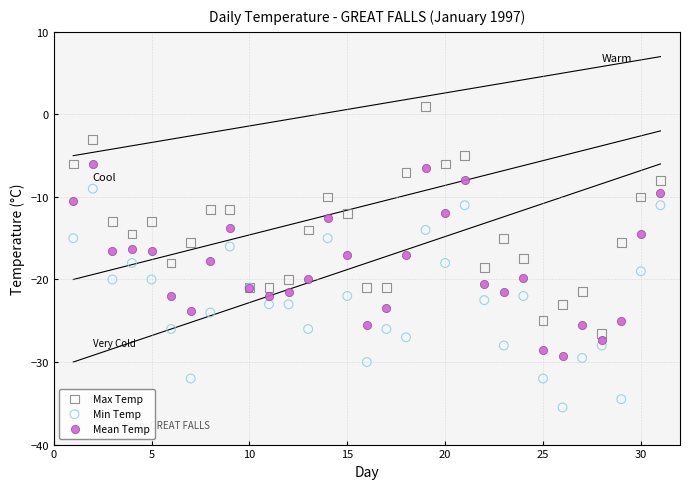

Which series contains the highest Y value?

Max Temp